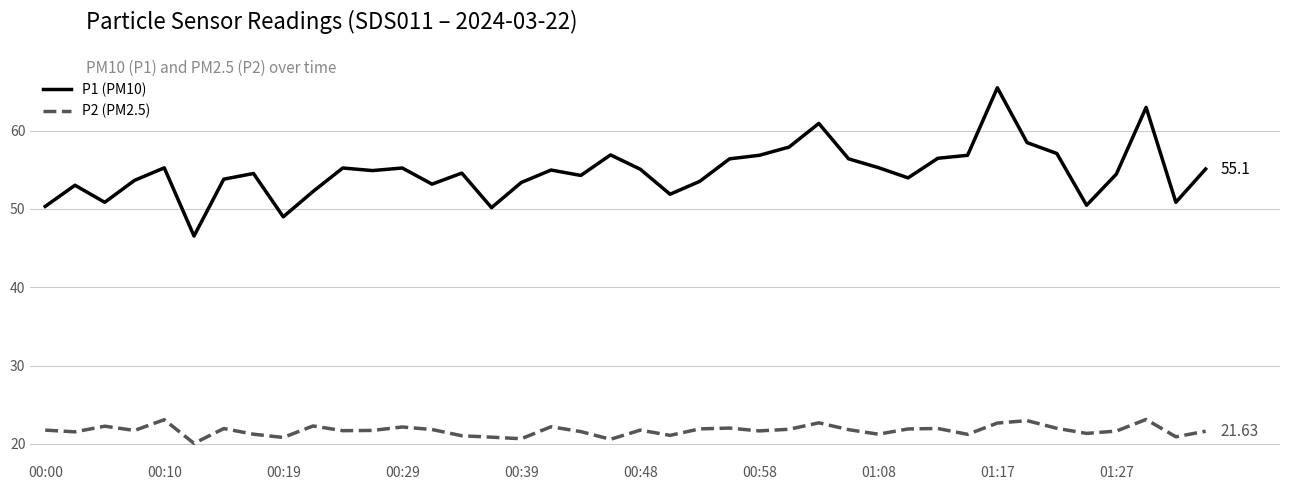

What is the difference between the maximum and minimum values in the P1 (PM10) series?

18.9